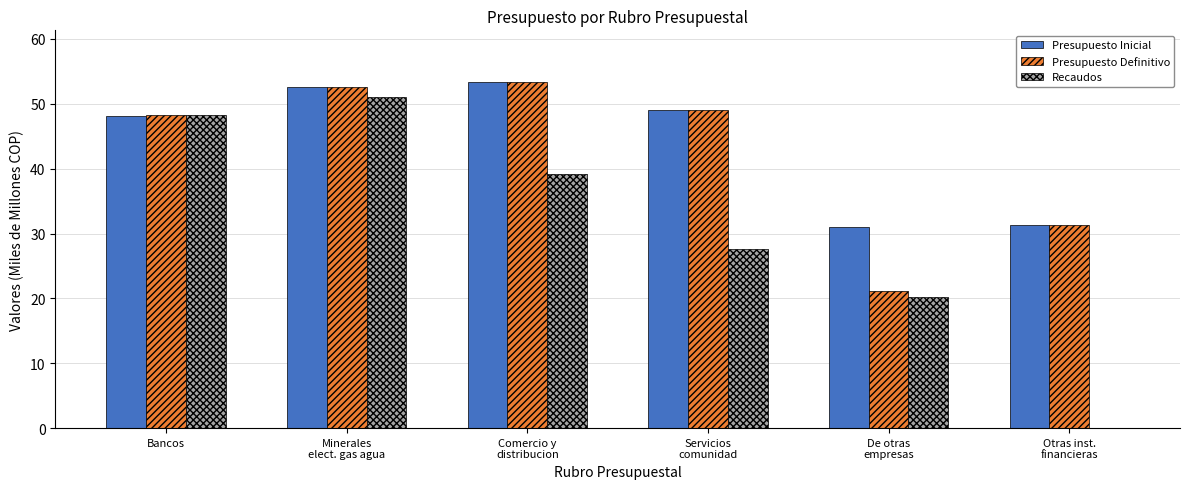

What is the total value across all series at Bancos?

144.8